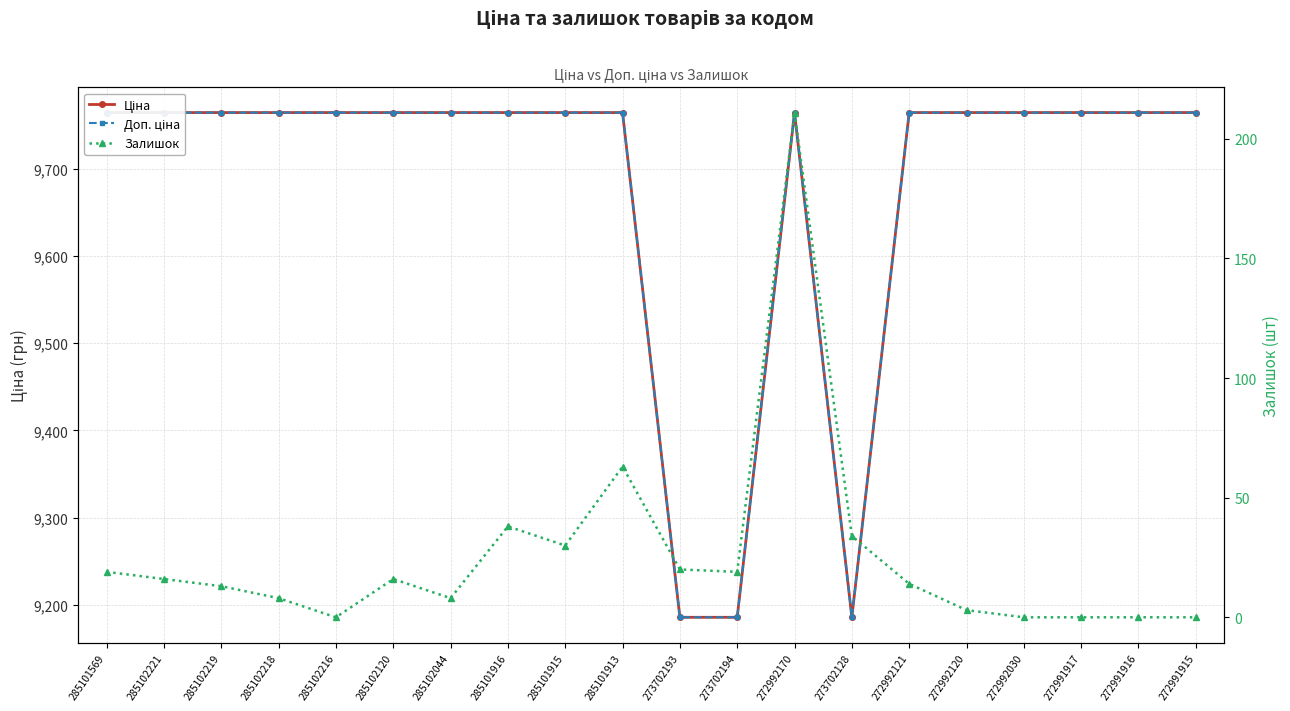

Between 272991916 and 273702194, which is larger?

272991916